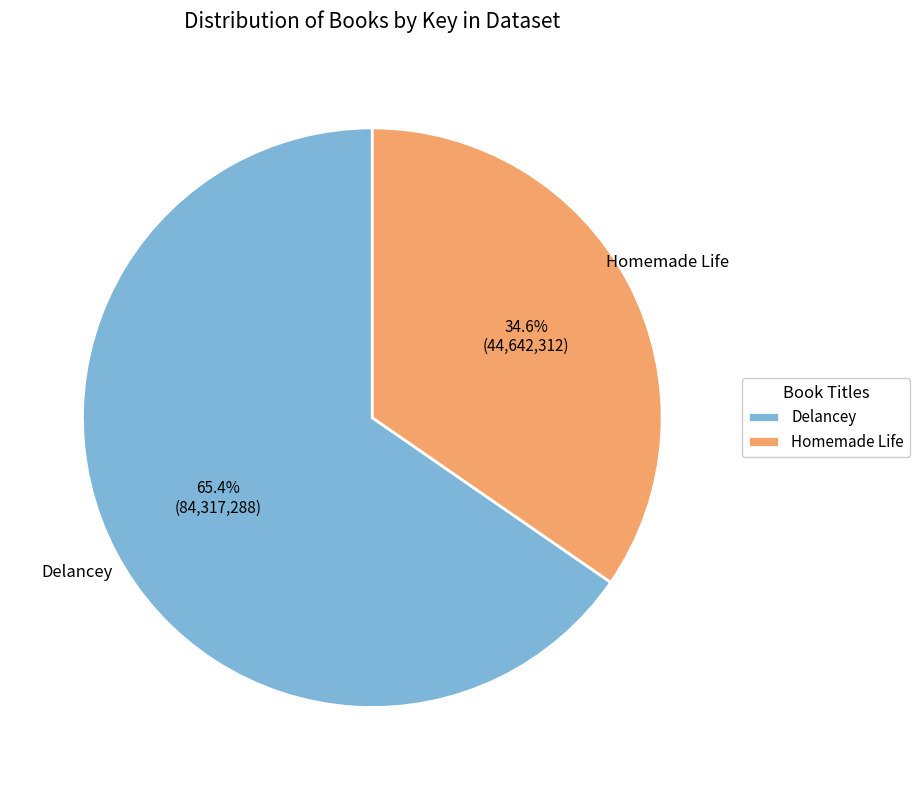

Combined, do Homemade Life and Delancey account for over 50%?

Yes